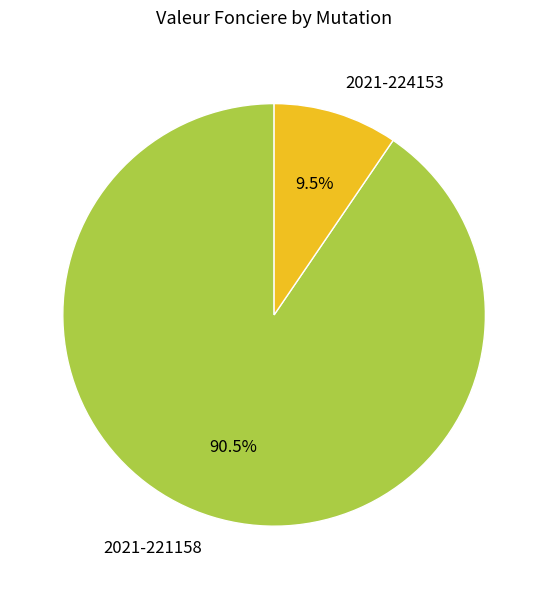

Is it true that 2021-224153 is 18% of the pie?

False